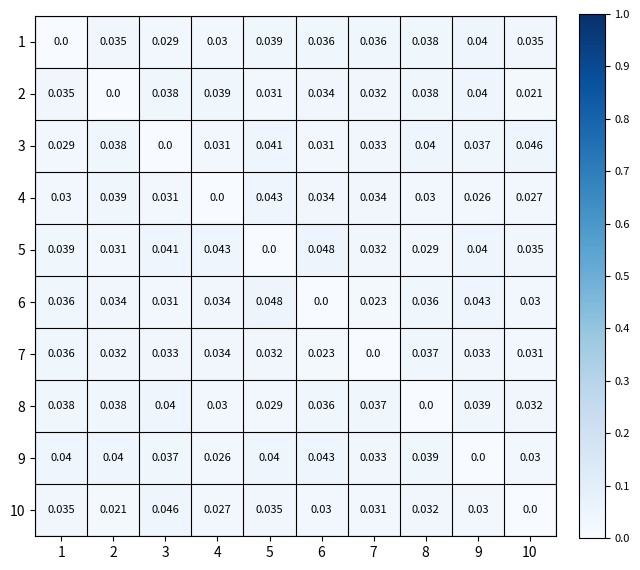

Is the value of 7 at 2 greater than the value of 2 at 10?

Yes